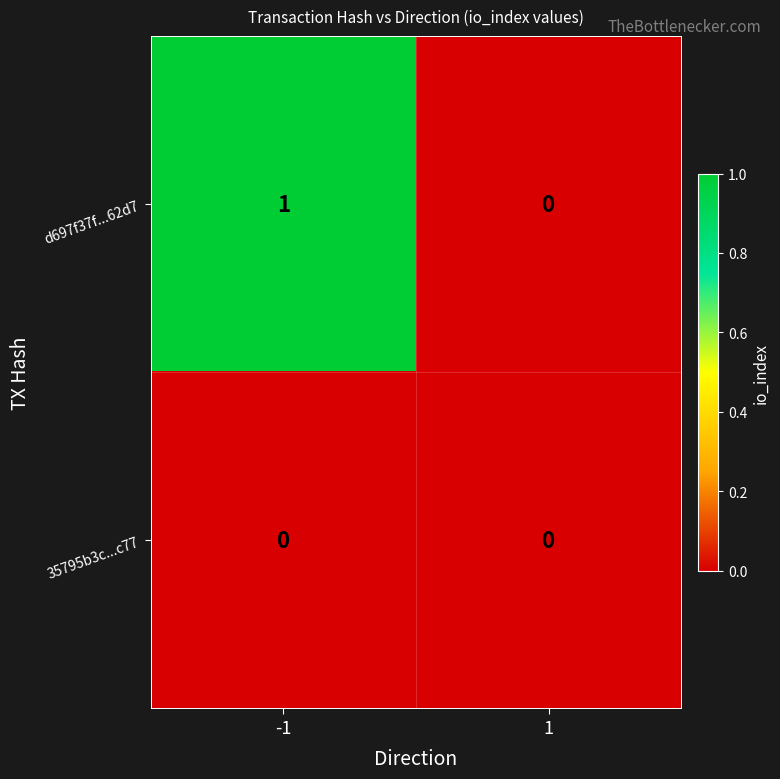

How many categories are shown in the chart?

2